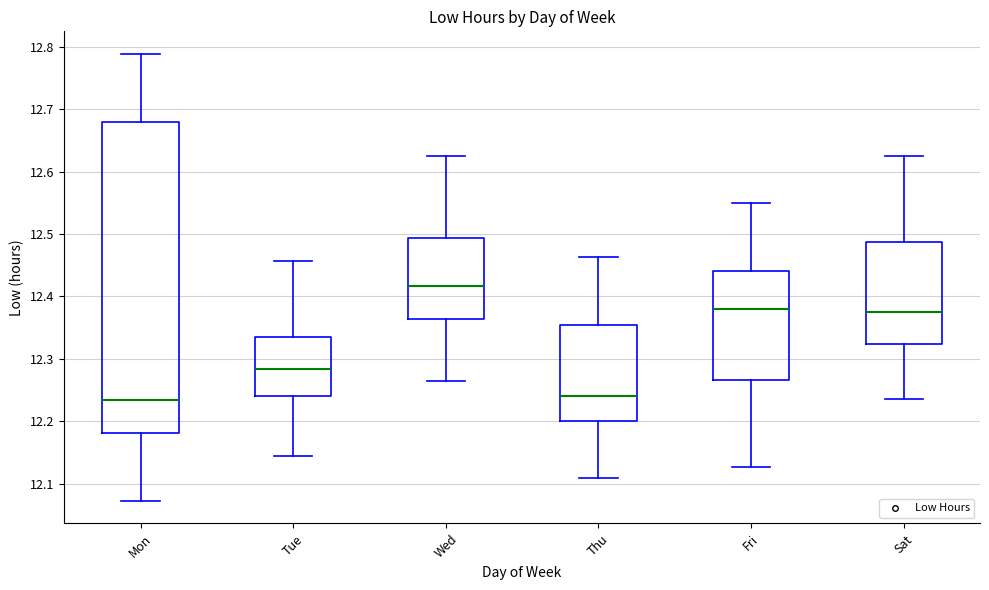

Reading left to right, transcribe this box plot: for each box, give where its median line is, the range the box spans, and where its two whiskers end, as read against the y-axis. The values are not printed on the chart, so give them approximately, as read against the axis.

Mon: median 12.23, box 12.18 to 12.68, whiskers 12.07 to 12.79
Tue: median 12.28, box 12.24 to 12.33, whiskers 12.14 to 12.46
Wed: median 12.42, box 12.36 to 12.49, whiskers 12.26 to 12.63
Thu: median 12.24, box 12.20 to 12.35, whiskers 12.11 to 12.46
Fri: median 12.38, box 12.27 to 12.44, whiskers 12.13 to 12.55
Sat: median 12.38, box 12.32 to 12.49, whiskers 12.23 to 12.63